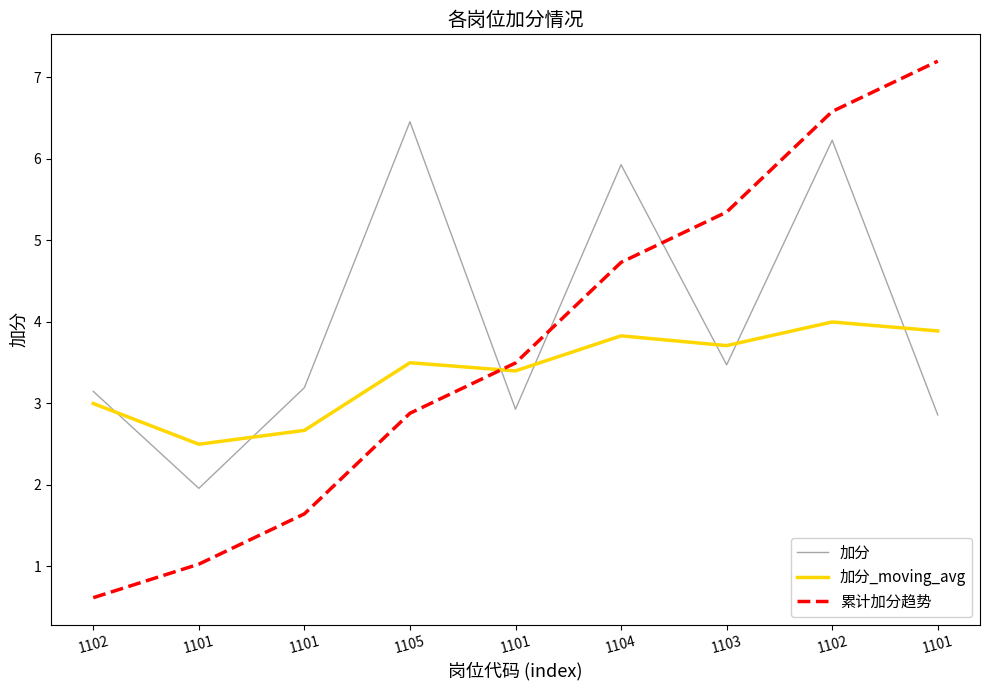

Which category has the lowest value across all series?

1102